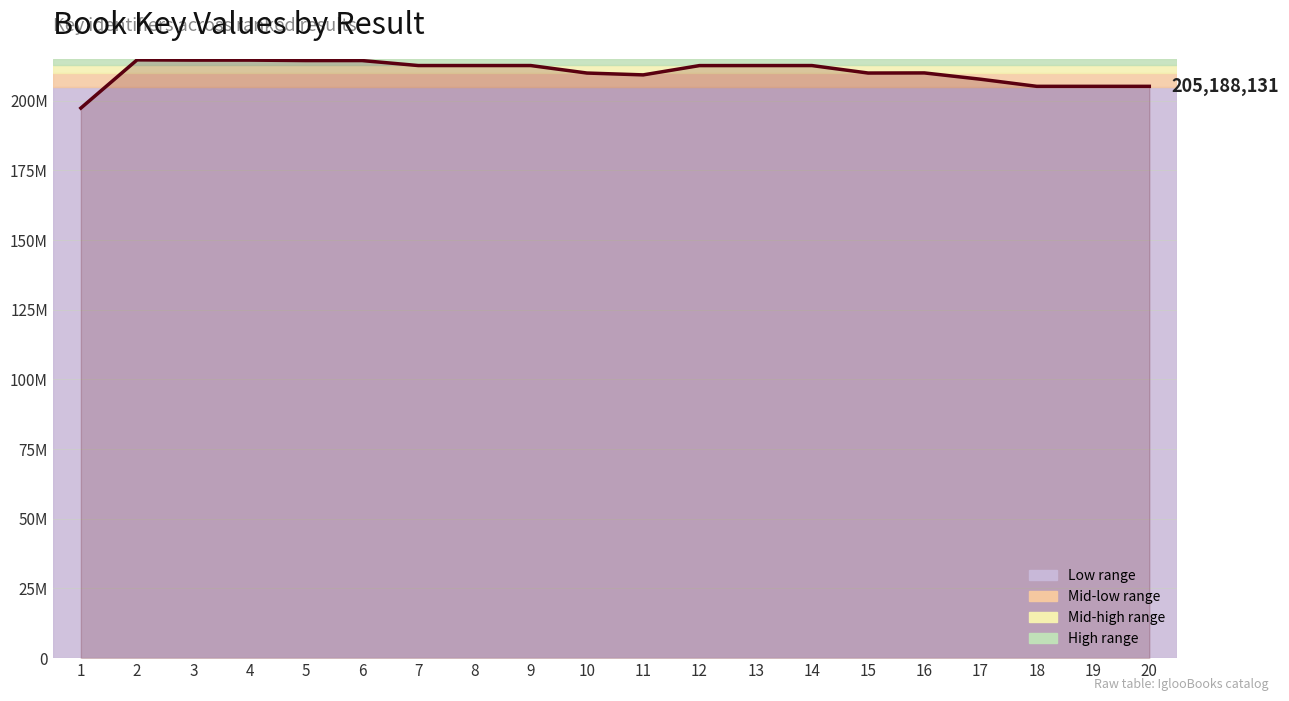

What is the average value?

210429444